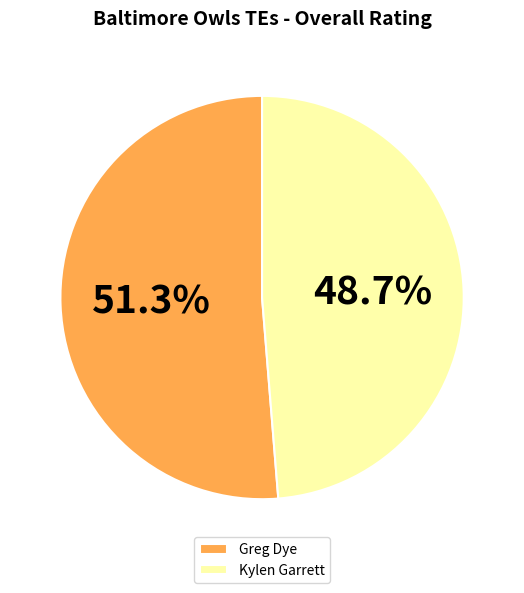

To the nearest percent, what is the combined percentage of Kylen Garrett and Greg Dye?

100%